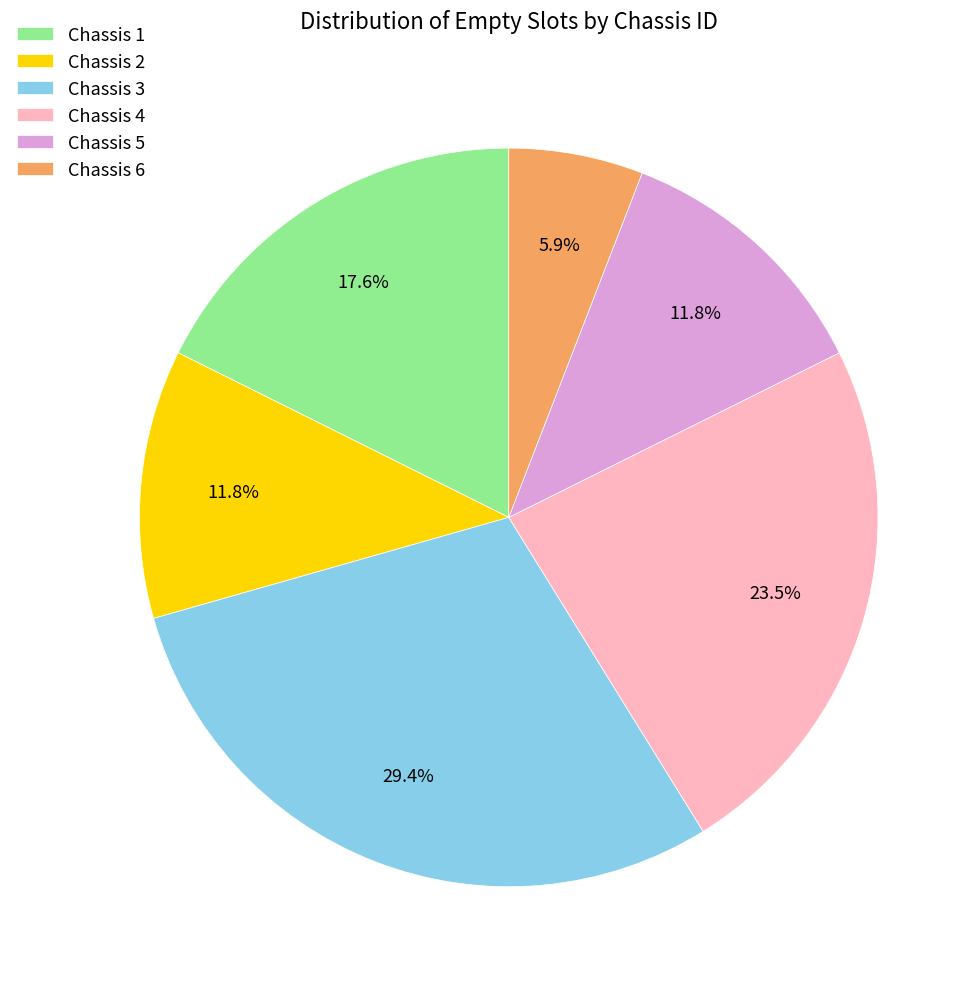

Does Chassis 3 account for over 50% of the chart?

No